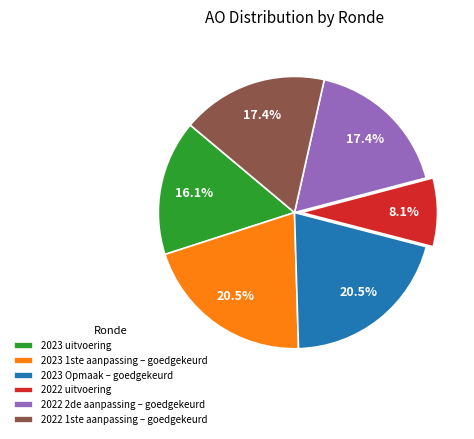

Which category has the smallest portion of the pie?

2022 uitvoering